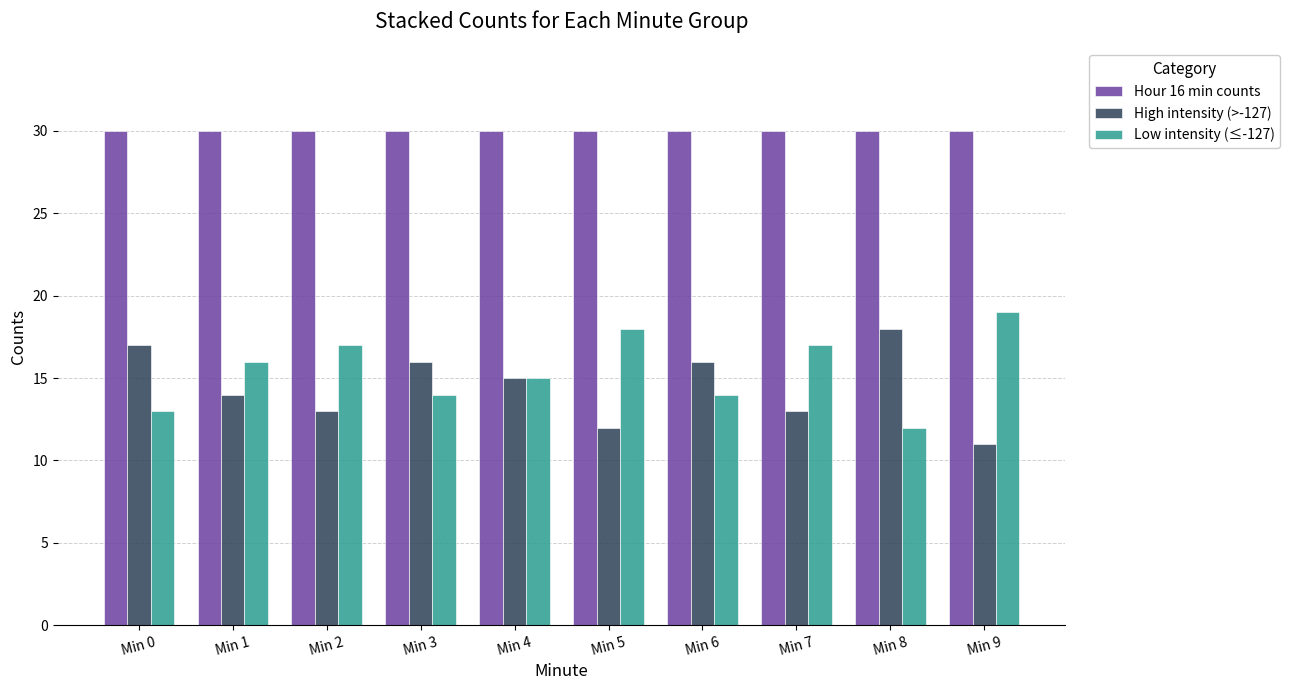

Count the Low intensity (≤-127) values in the range 14 to 17.

6